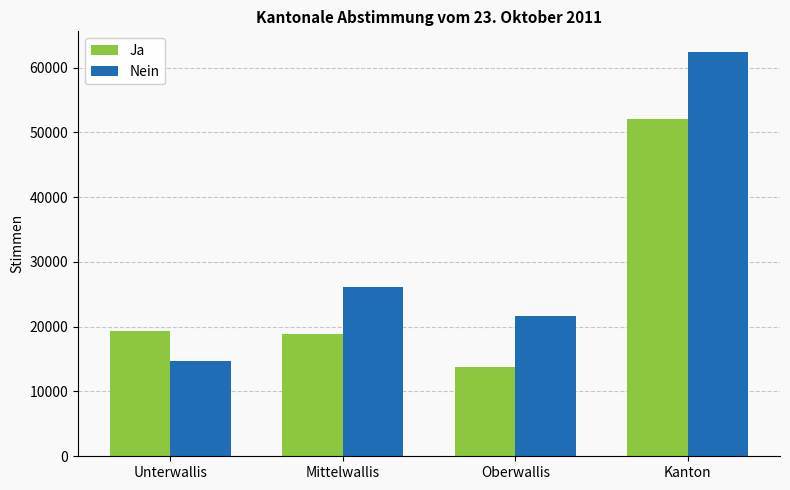

What is the difference between the second highest and second lowest values in the Nein series?

4588